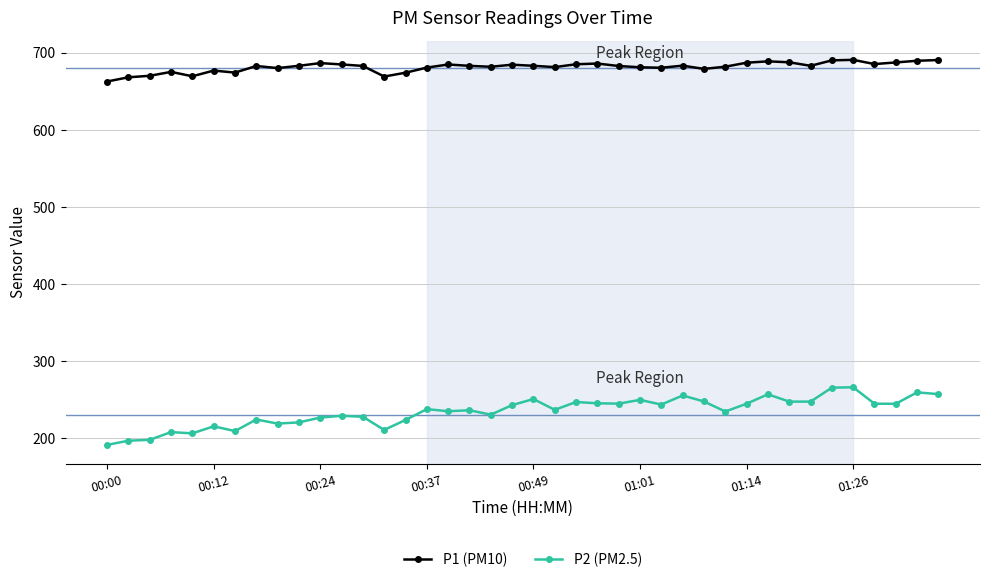

List the series in order of their overall mean, highest first.

P1 (PM10), P2 (PM2.5)